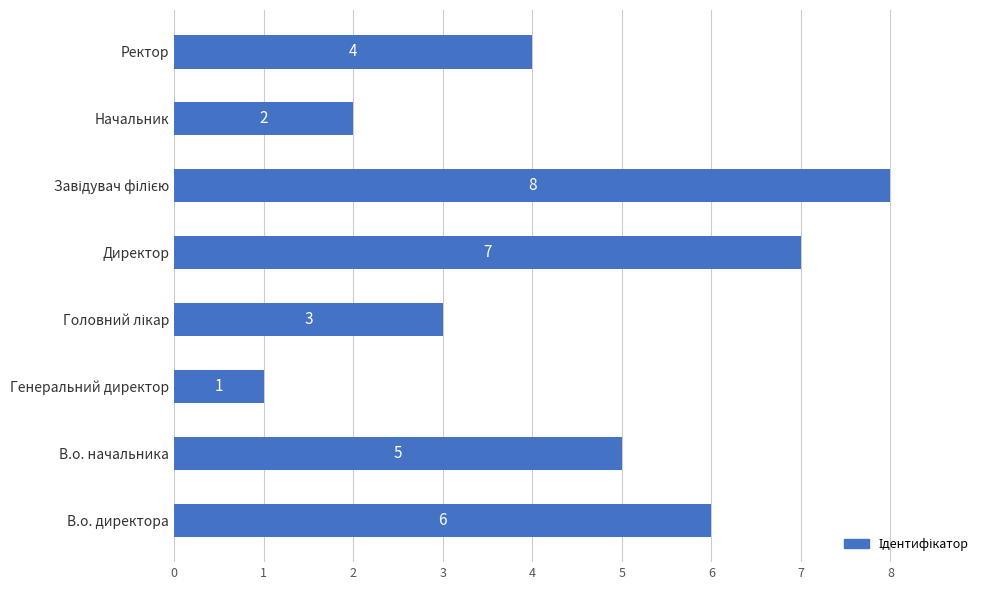

What is the maximum value shown in the chart?

8